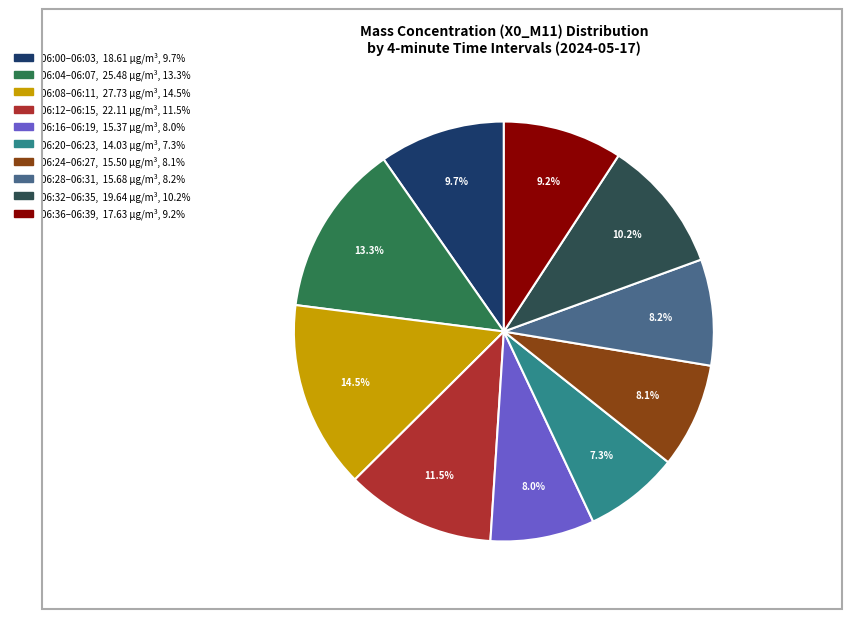

Is there any slice that represents more than half of the pie?

No